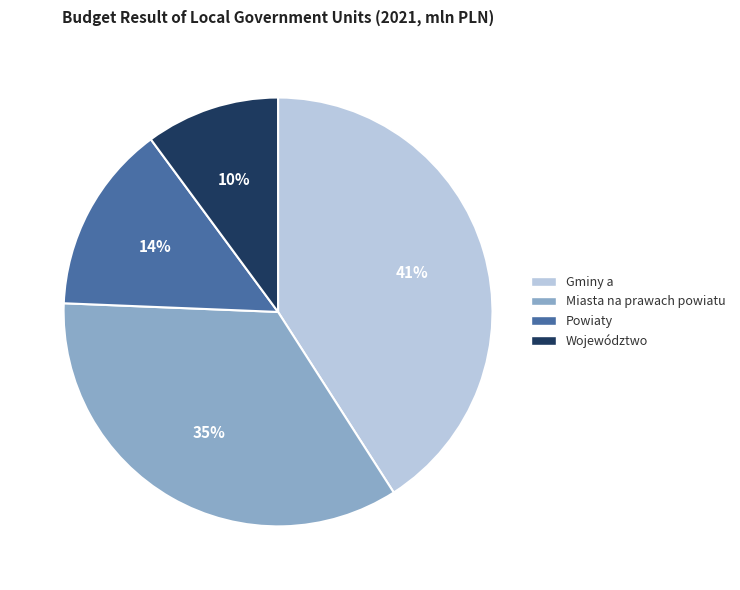

Does Województwo represent more than half of the total?

No